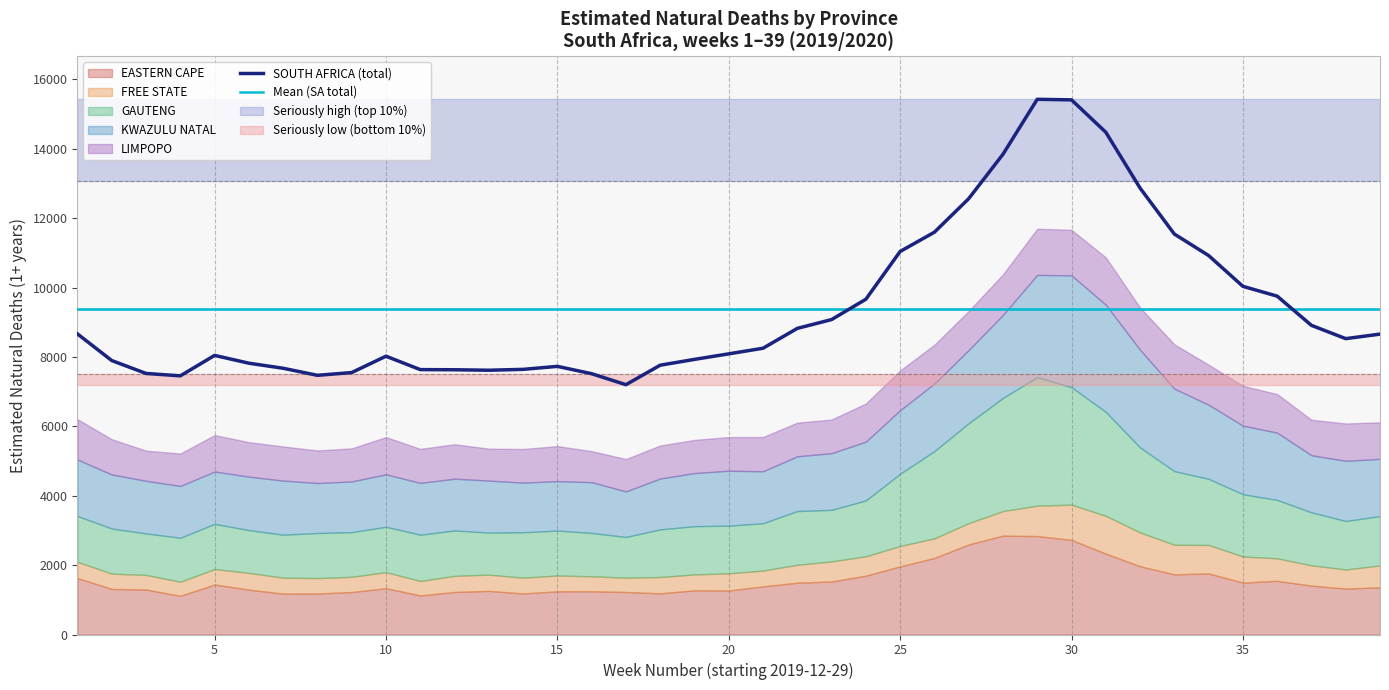

Which series has the largest total across all categories?

SOUTH AFRICA (total)